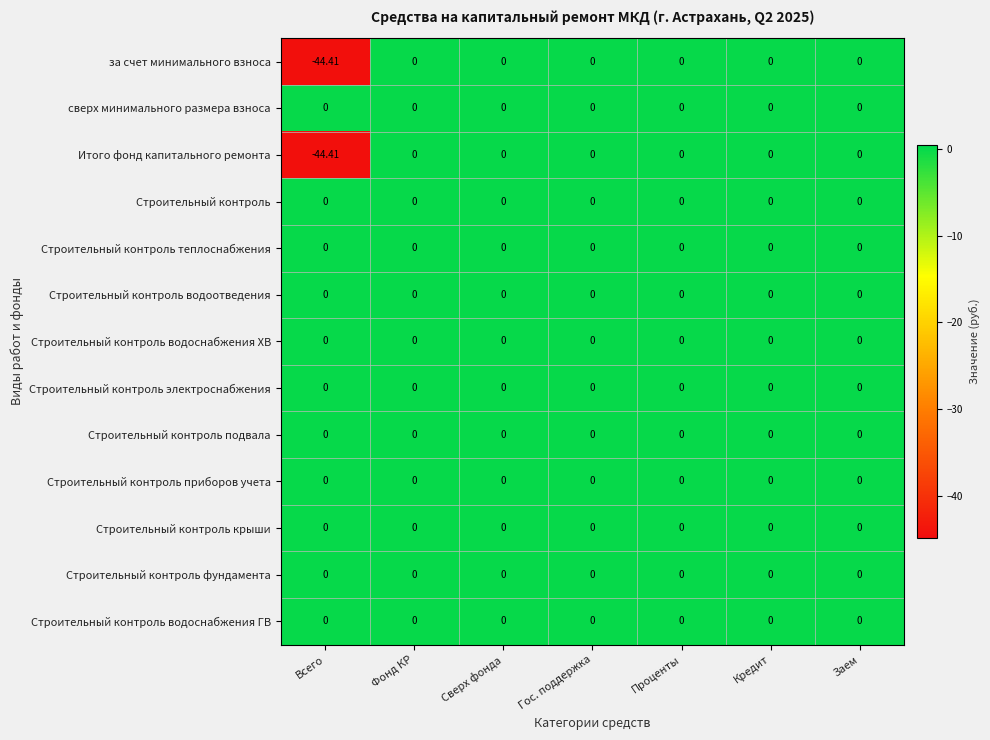

At which category is the sum across all series the highest?

Фонд КР